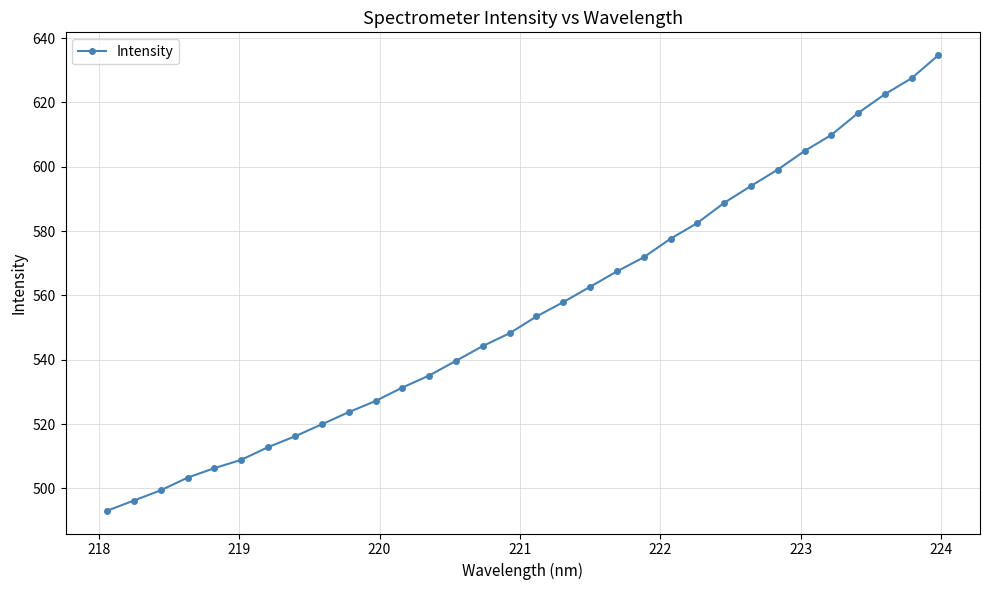

What is the value of the 4th point from the left?

503.3